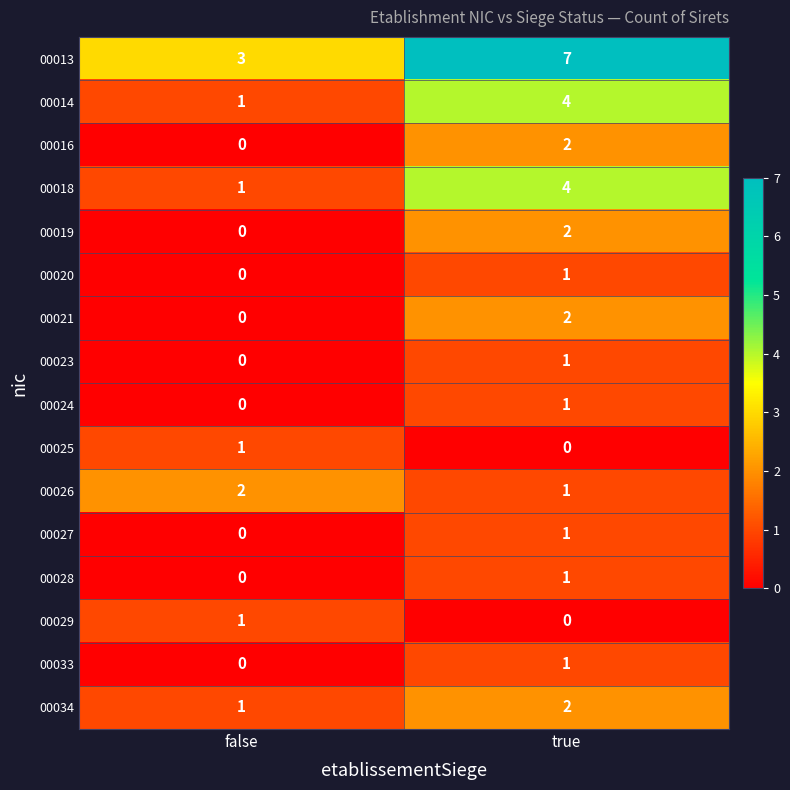

What is the average value of the 00013 series?

5